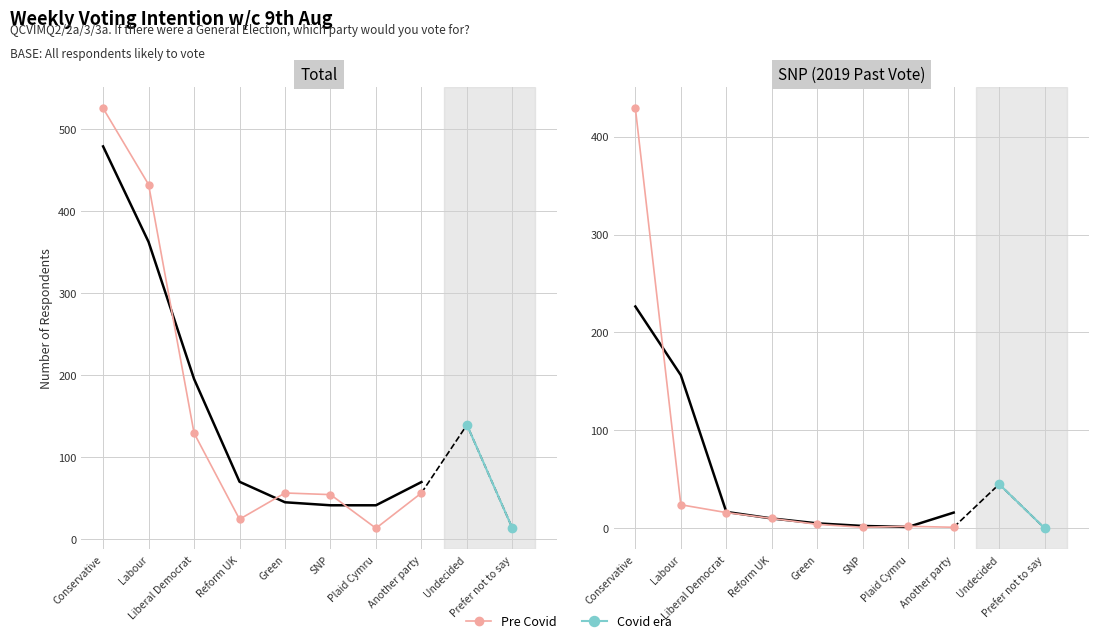

What is the approximate value of SNP (2019 Past Vote) at Plaid Cymru?

2